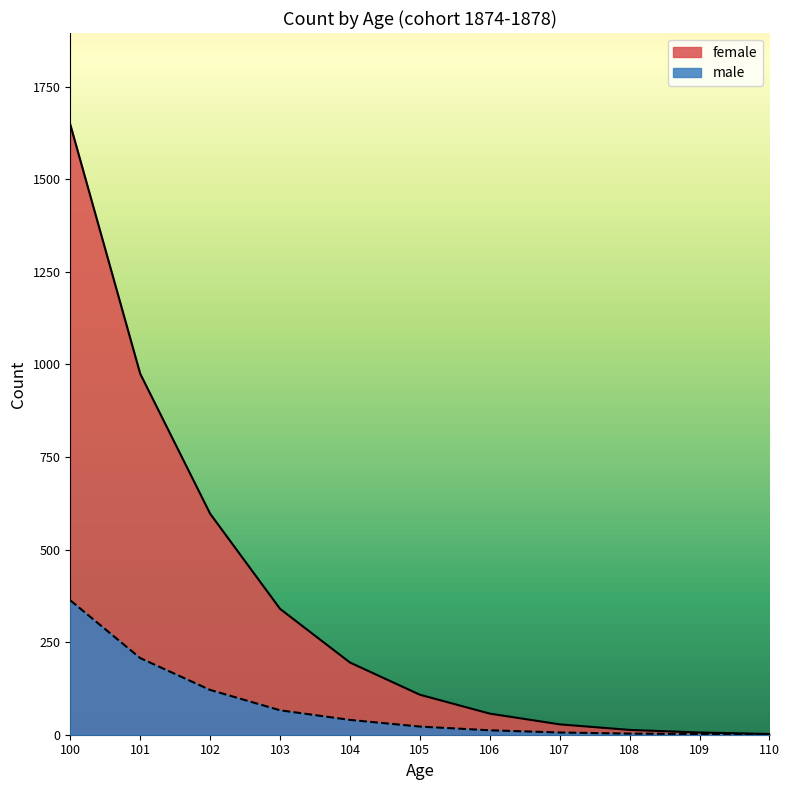

Where is male nearest to the value 182?

101